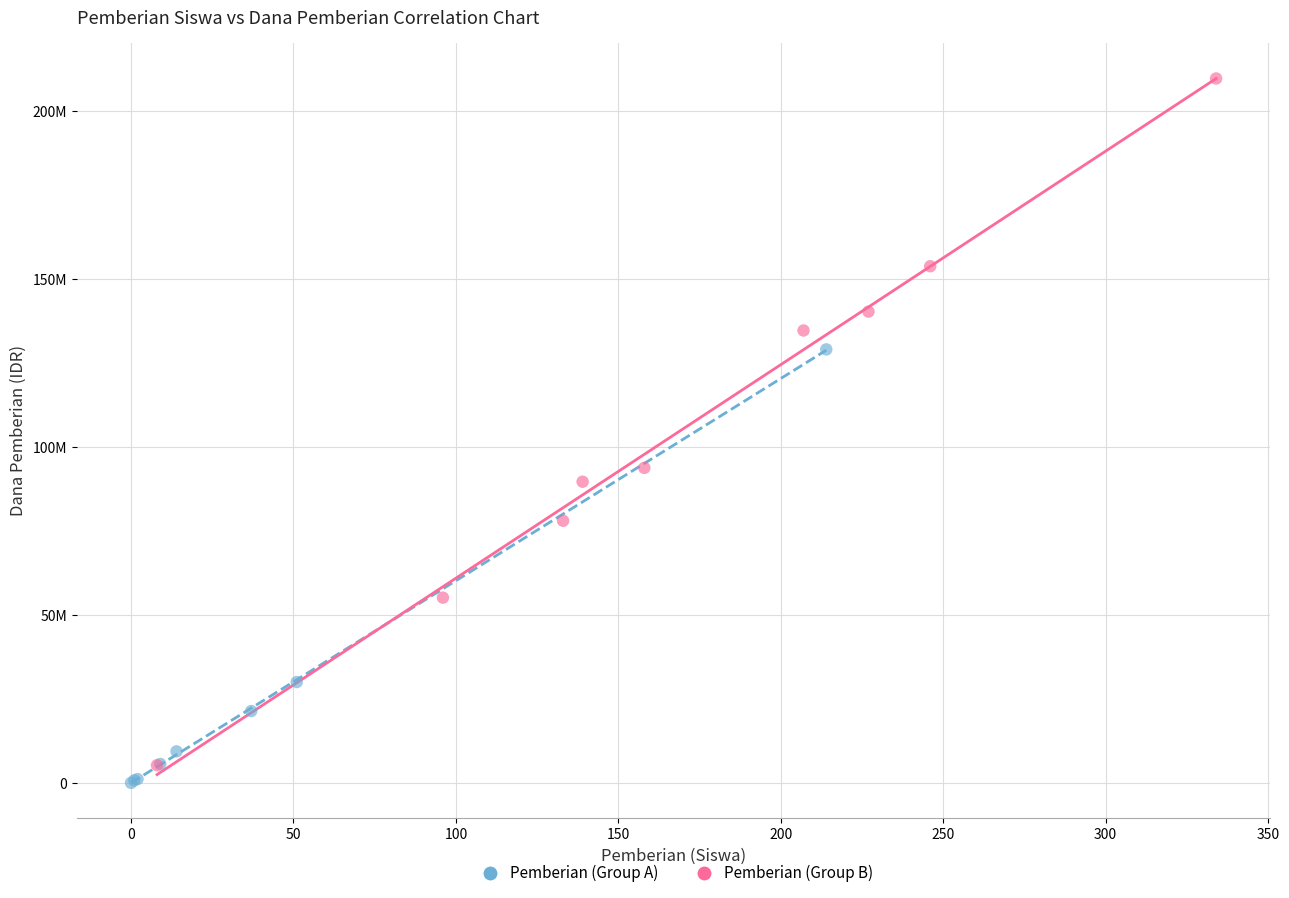

Which series has the widest spread of Y values?

Pemberian (Group B)